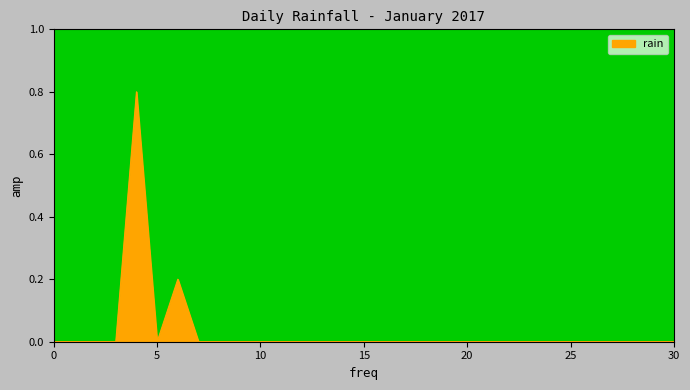

What is the difference between the maximum and minimum values?

0.8